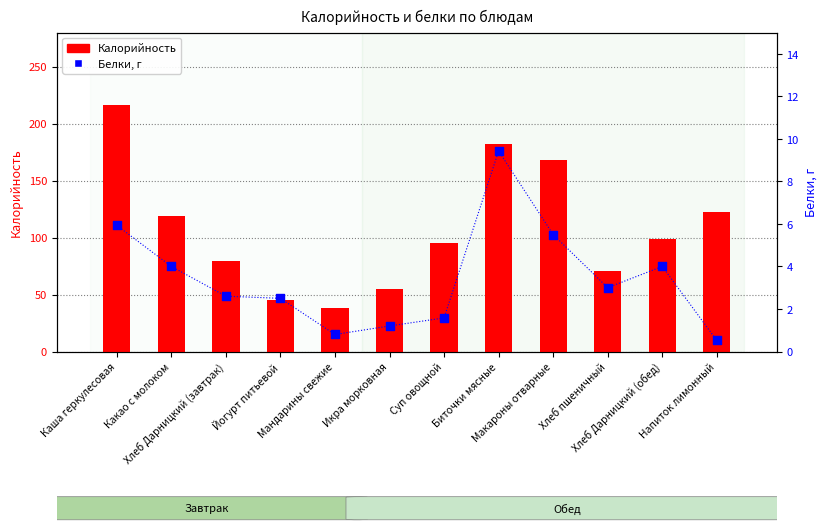

Is the value of Калорийность at Биточки мясные greater than the value of Белки, г at Макароны отварные?

Yes